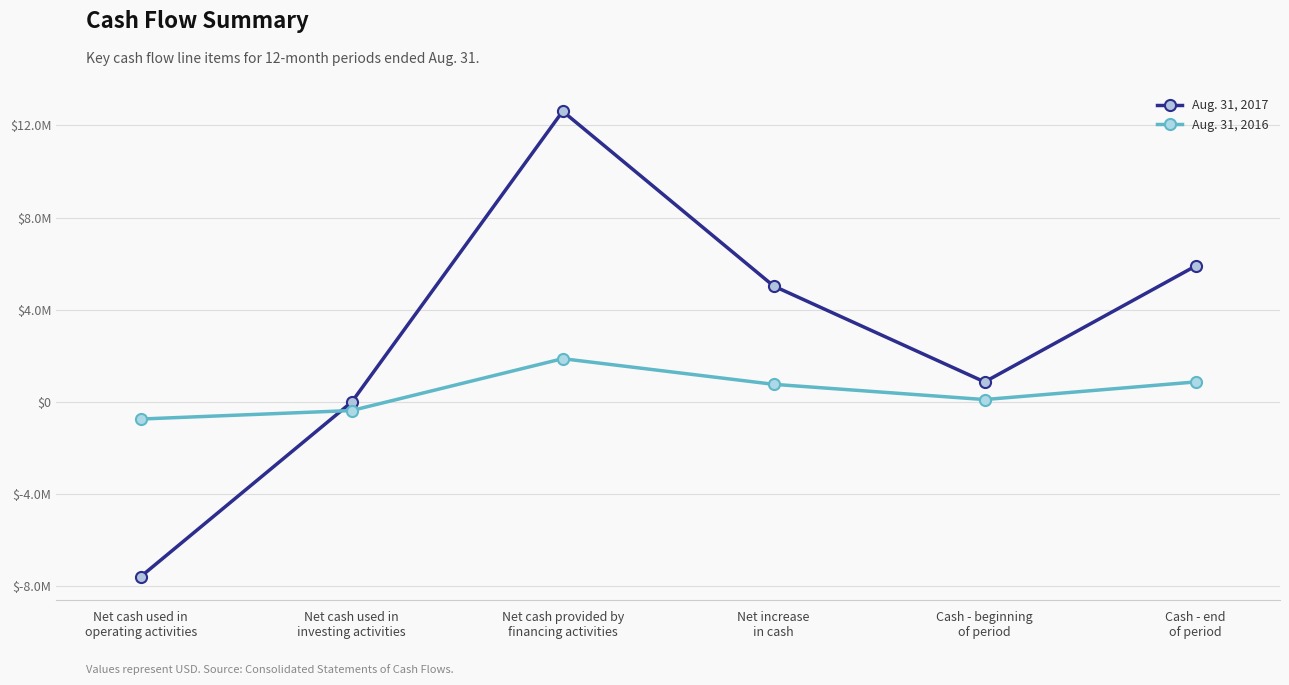

What are all the series names shown in the legend?

Aug. 31, 2017, Aug. 31, 2016